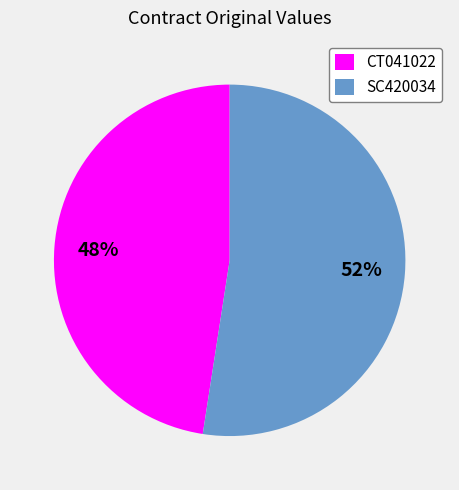

What is the smallest slice in the pie chart?

CT041022